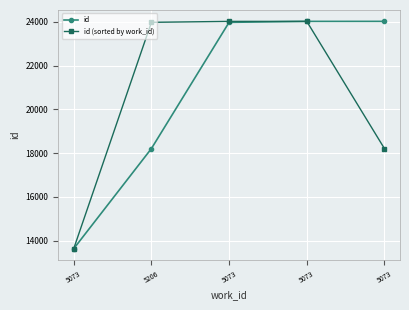

How many interior local peaks does the id (sorted by work_id) series have?

1